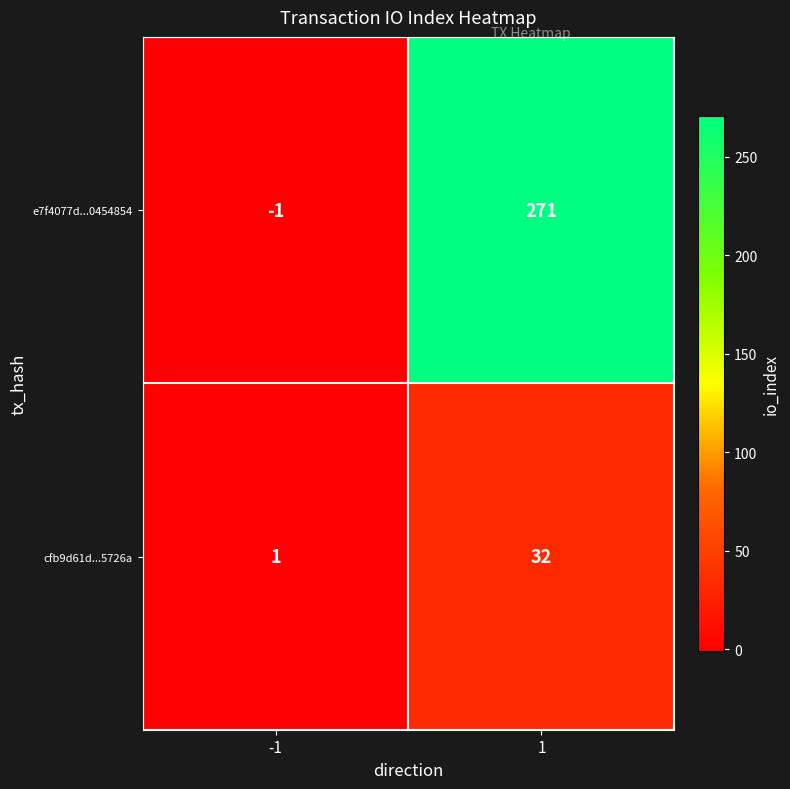

Between -1 and 1, which series saw the biggest shift?

e7f4077d...0454854